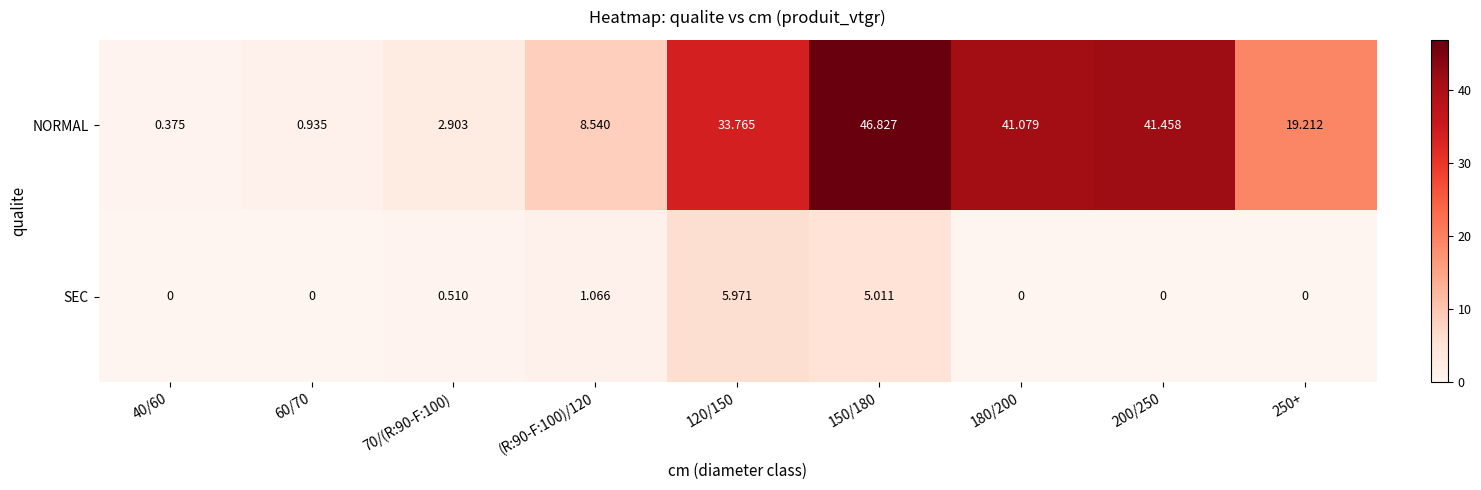

Which series has the largest total across all categories?

NORMAL